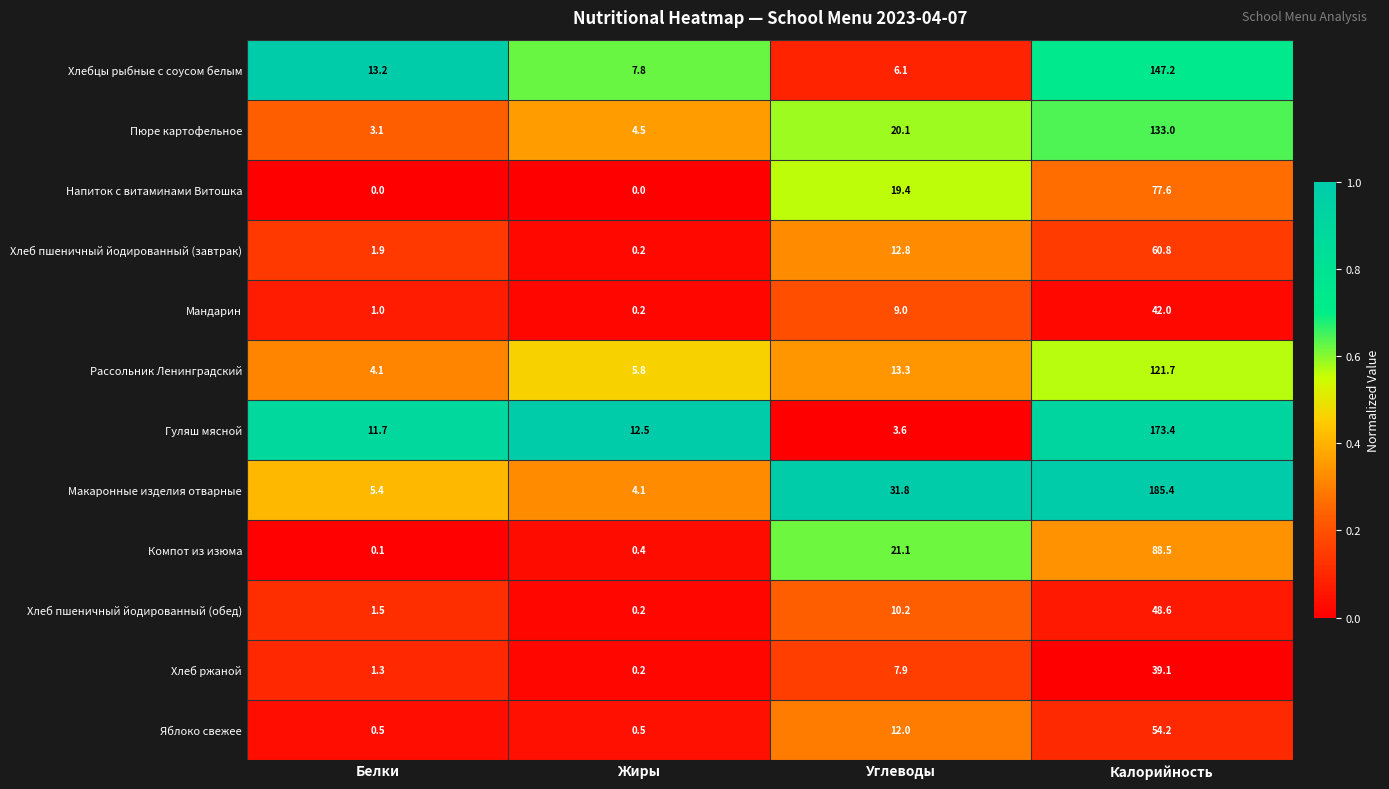

Rank the categories by Гуляш мясной value from lowest to highest.

Углеводы, Белки, Жиры, Калорийность